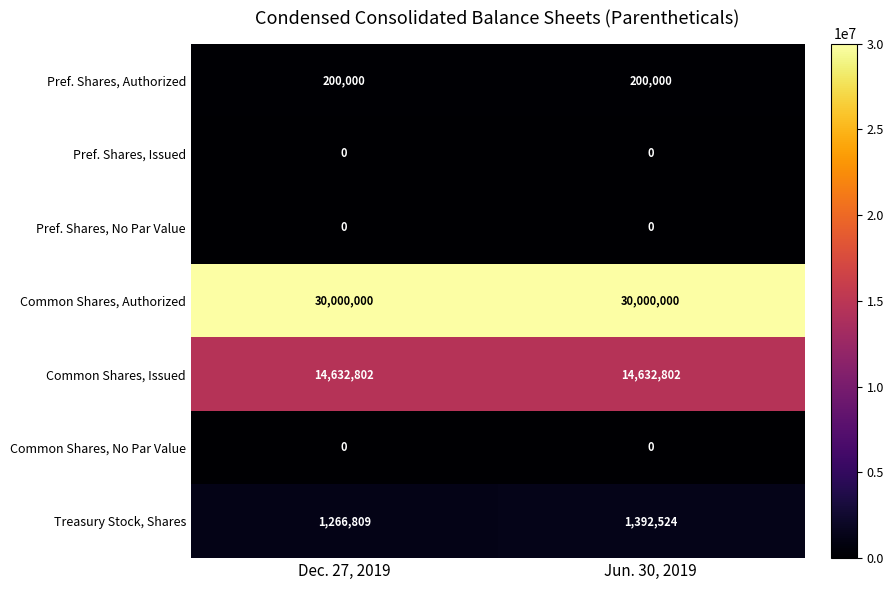

The Treasury Stock, Shares series shows 1392524 at Jun. 30, 2019. True or false?

True